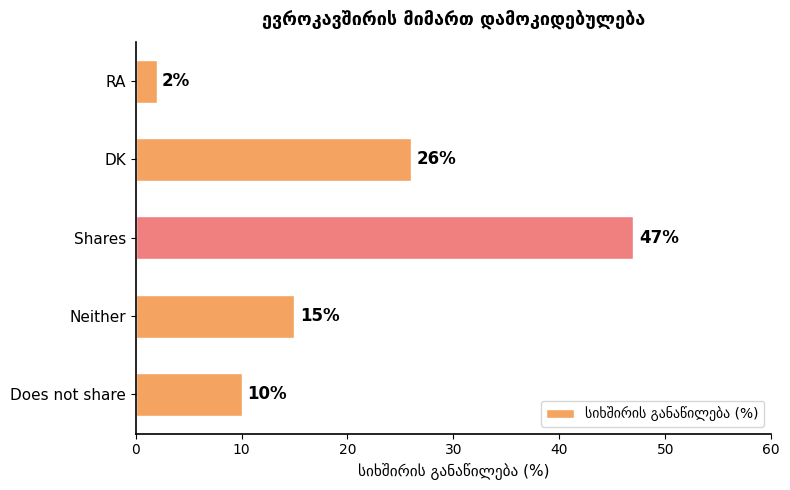

What is the maximum value shown in the chart?

47